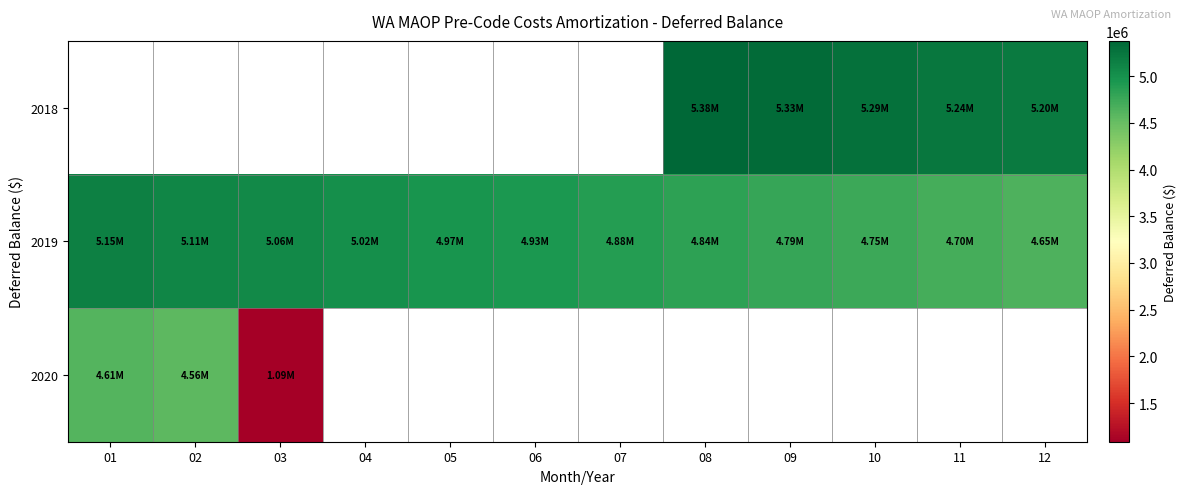

Rank the categories by 2018 value from lowest to highest.

12, 11, 10, 09, 01, 02, 03, 04, 05, 06, 07, 08